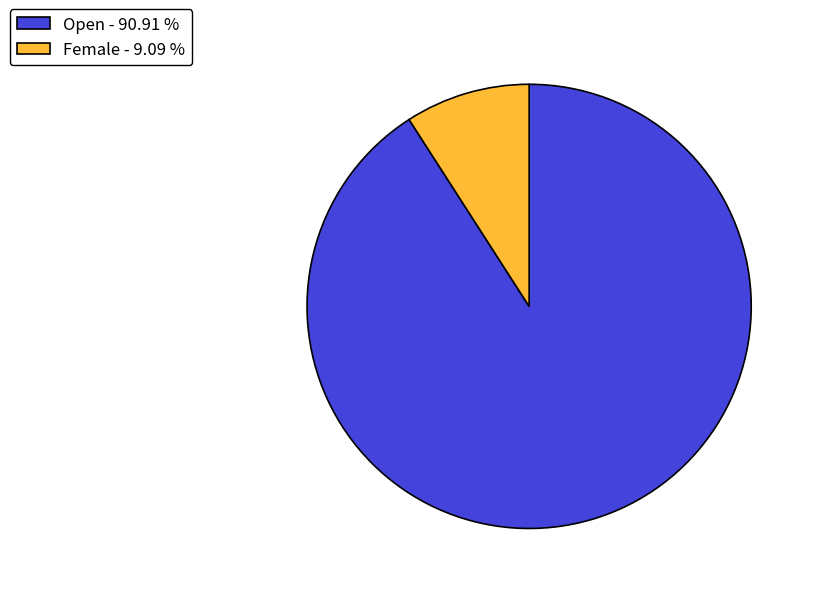

Is it true that Female is 22% of the pie?

False